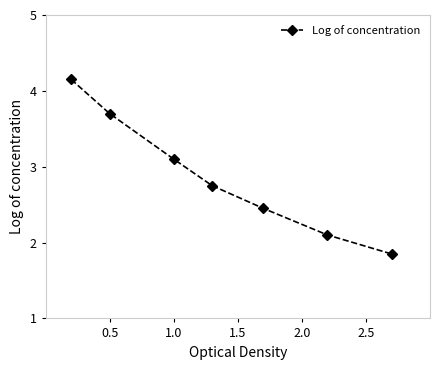

What is the difference between the maximum and minimum values?

2.3